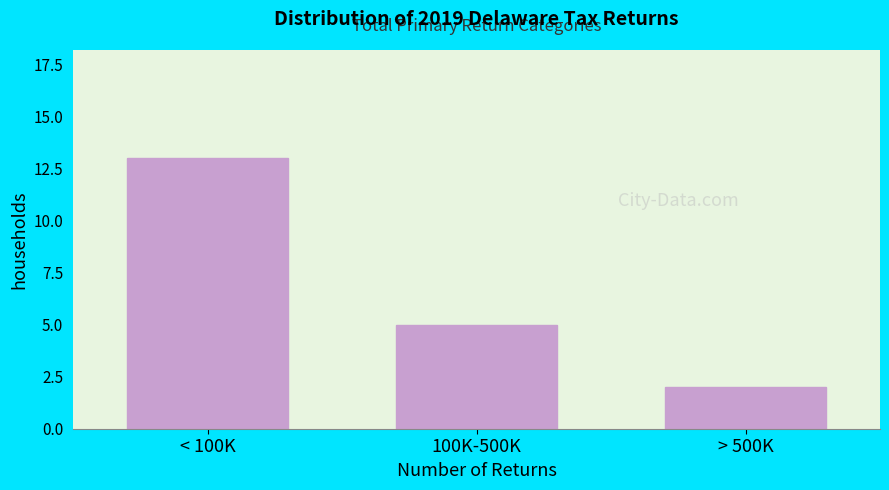

Reading right to left, extract all data points from this chart.

> 500K=2	100K-500K=5	< 100K=13